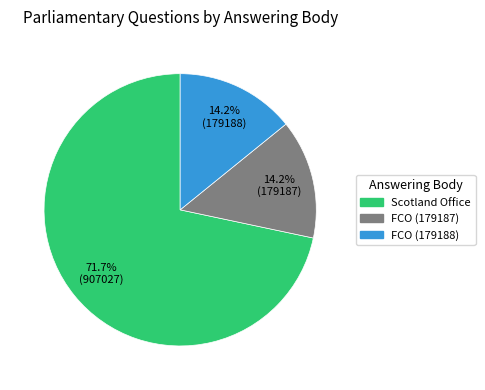

Is there a majority slice in this chart?

Yes